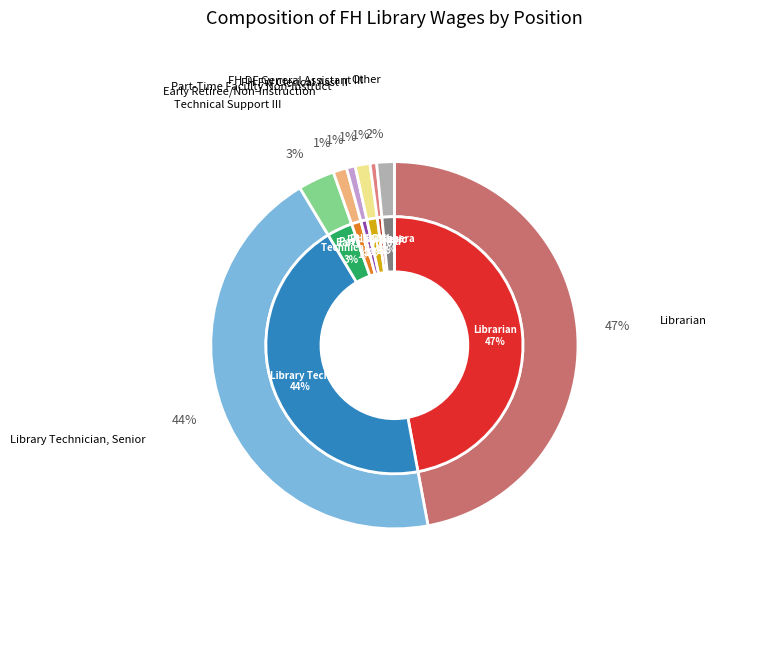

Is there a majority slice in this chart?

No